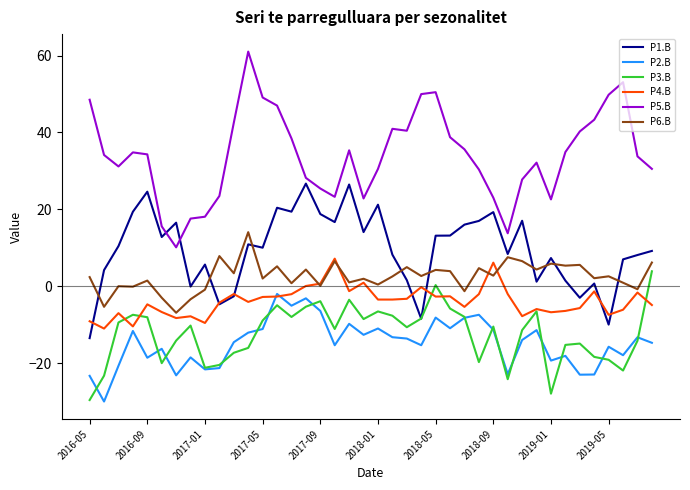

Which series has the largest total across all categories?

P5.B